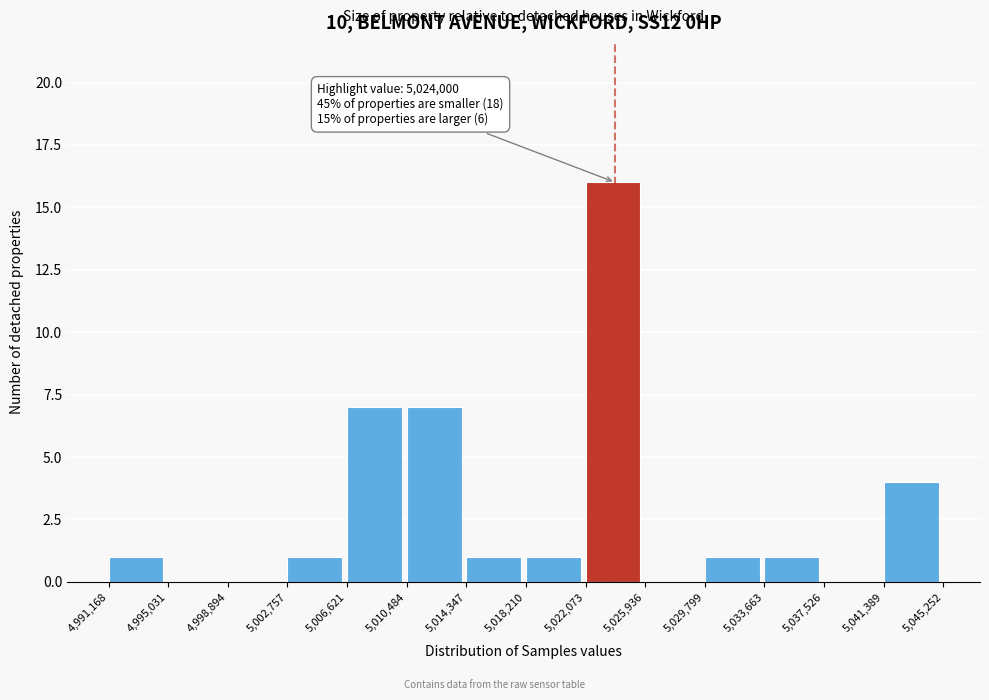

Which range on the x-axis has the tallest bar?

5,022,073 to 5,025,936